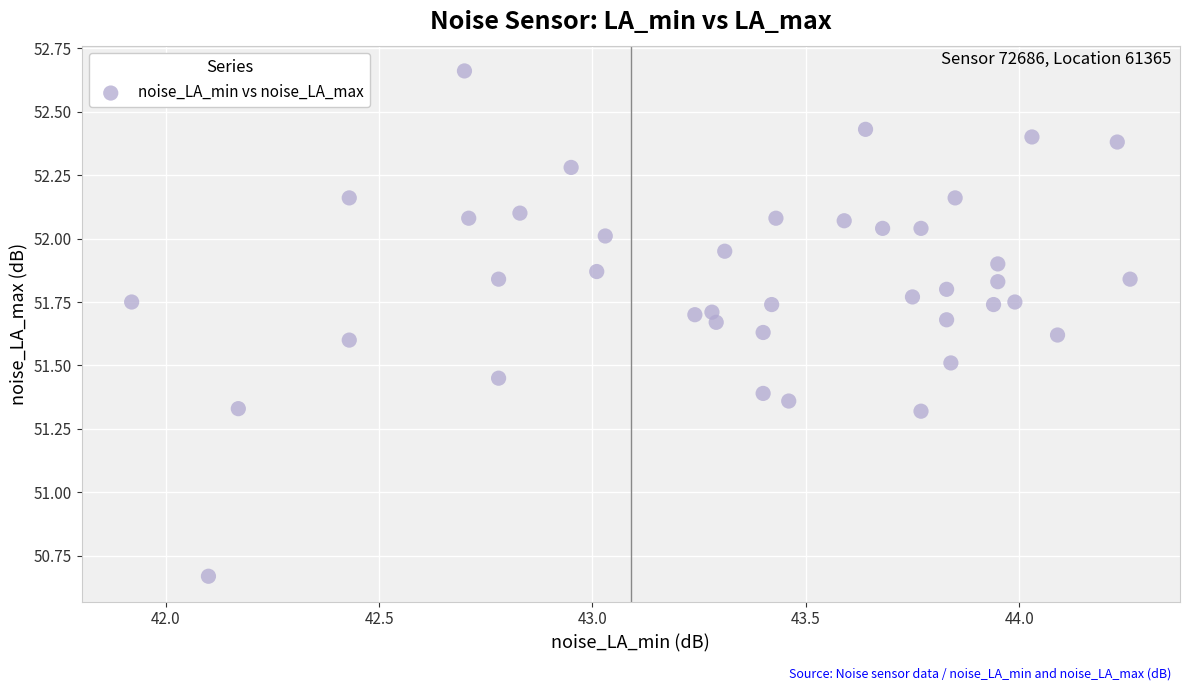

What is the range of Y values (max minus min)?

2.0